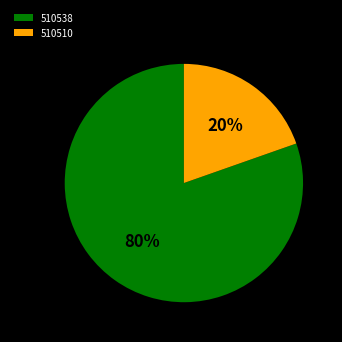

Is there a majority slice in this chart?

Yes